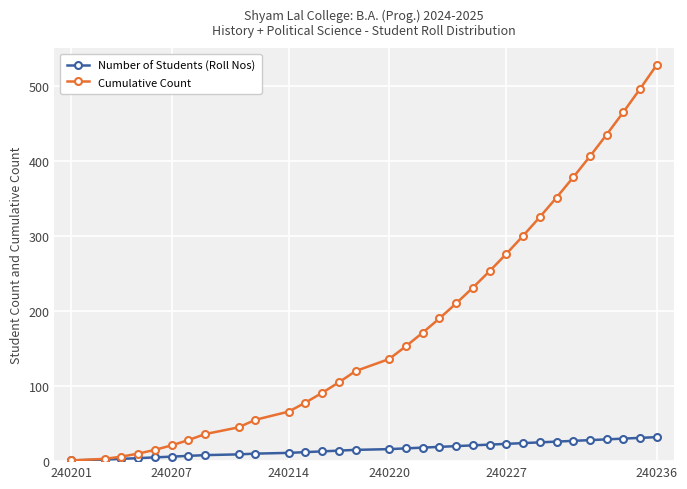

How many lines are shown in the chart?

2